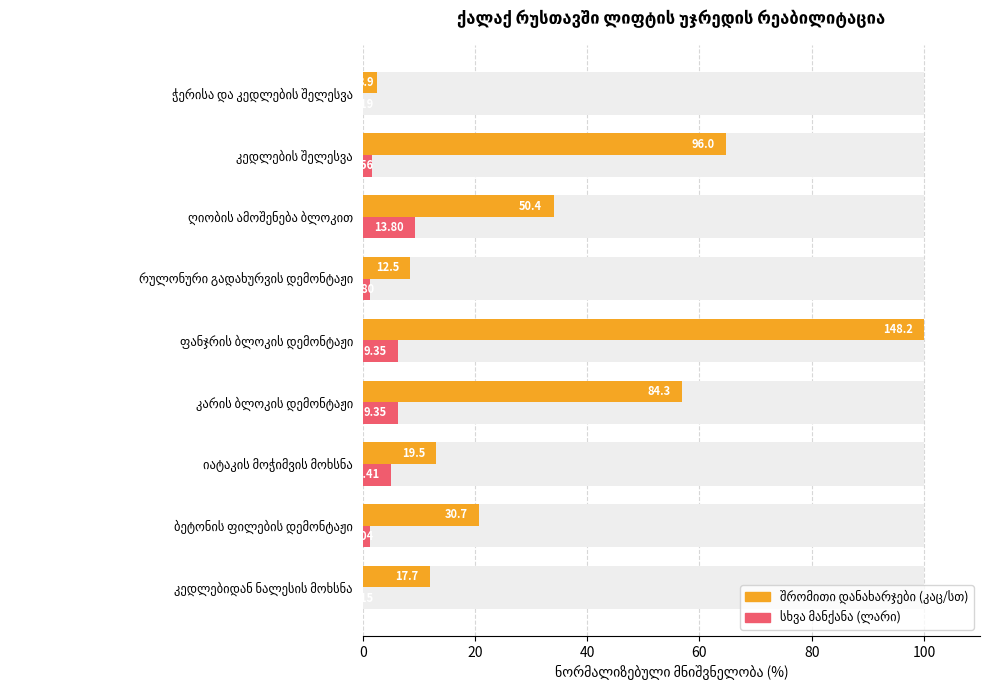

Which has a higher value, იატაკის მოჭიმვის მოხსნა or ჭერისა და კედლების შელესვა?

იატაკის მოჭიმვის მოხსნა